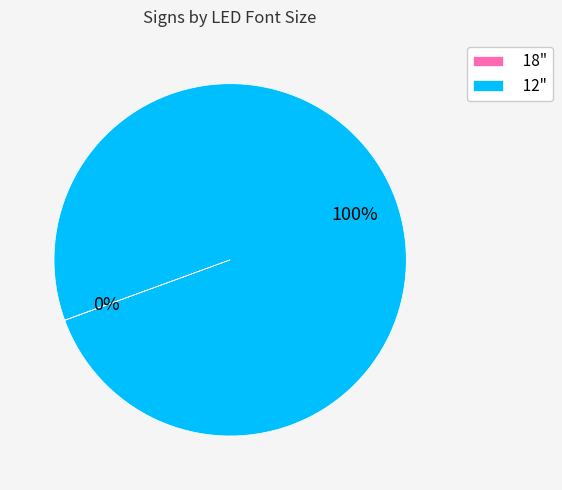

To the nearest percent, what is the difference between the largest and smallest slice percentages?

100%